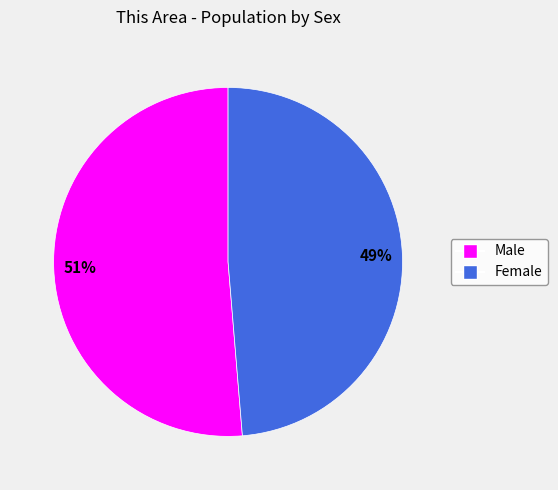

To the nearest percent, what is the combined percentage of Female and Male?

100%